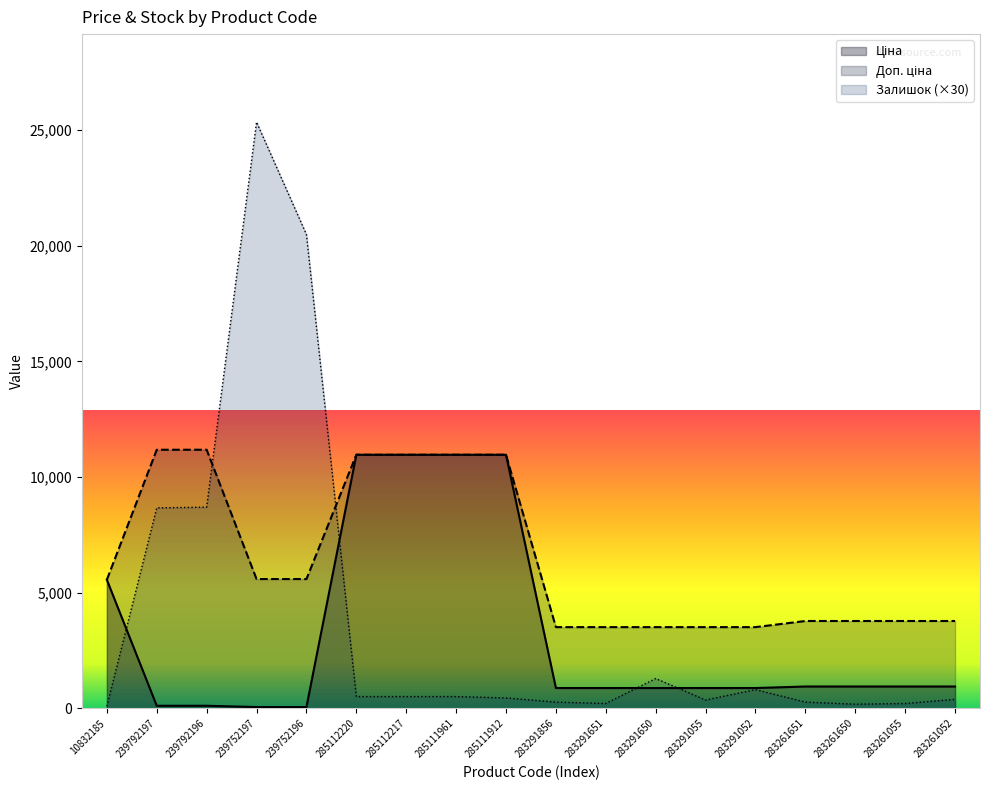

Reading left to right, transcribe all the data shown in this chart.

Ціна: 10832185=5560.3	239792197=111.8	239792196=111.8	239752197=55.9	239752196=55.9	285112220=10964.4	285112217=10964.4	285111961=10964.4	285111912=10964.4	283291856=878.0	283291651=878.0	283291650=878.0	283291055=878.0	283291052=878.0	283261651=944.2	283261650=944.2	283261055=944.2	283261052=944.2
Доп. ціна: 10832185=5560.3	239792197=11182.0	239792196=11182.0	239752197=5591.0	239752196=5591.0	285112220=10964.4	285112217=10964.4	285111961=10964.4	285111912=10964.4	283291856=3511.9	283291651=3511.9	283291650=3511.9	283291055=3511.9	283291052=3511.9	283261651=3777.0	283261650=3777.0	283261055=3777.0	283261052=3777.0
Залишок: 10832185=90.0	239792197=8670.0	239792196=8700.0	239752197=25350.0	239752196=20490.0	285112220=510.0	285112217=510.0	285111961=510.0	285111912=450.0	283291856=270.0	283291651=210.0	283291650=1290.0	283291055=360.0	283291052=810.0	283261651=270.0	283261650=180.0	283261055=210.0	283261052=390.0